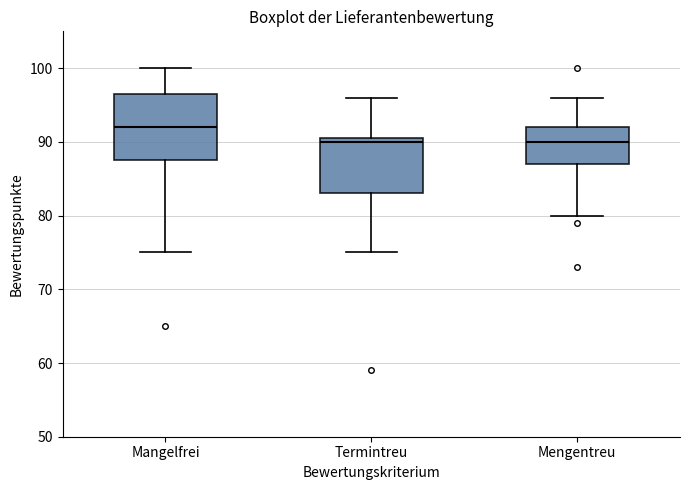

Which box is the tallest, from its lower edge to its upper edge?

Mangelfrei